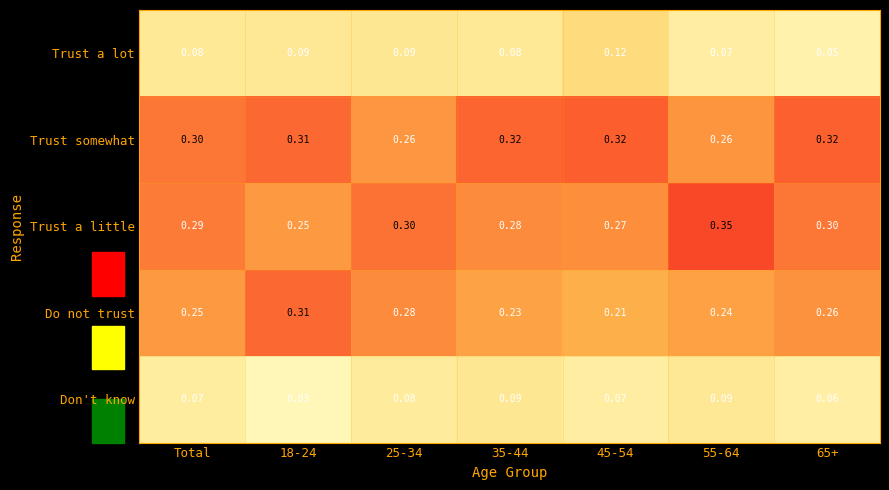

Rank the series at 35-44 from highest to lowest value.

Trust somewhat, Trust a little, Do not trust, Don't know, Trust a lot